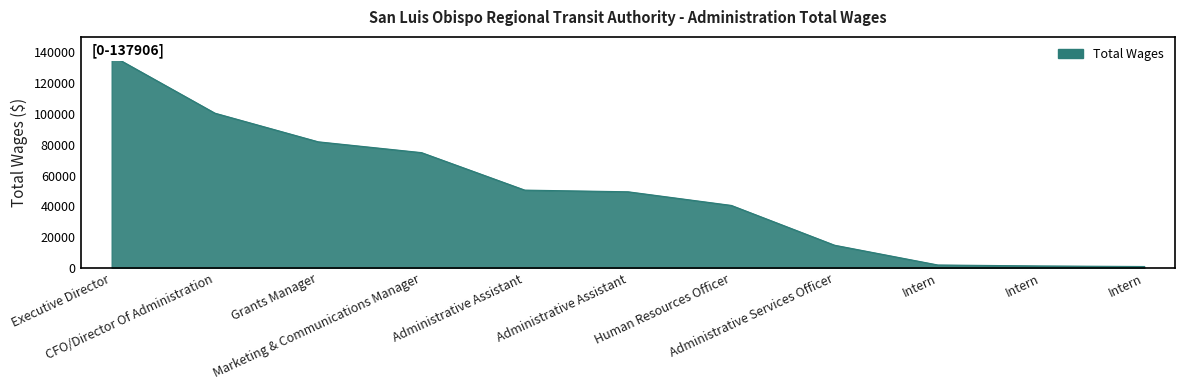

What is the difference between the second highest and second lowest values?

99173